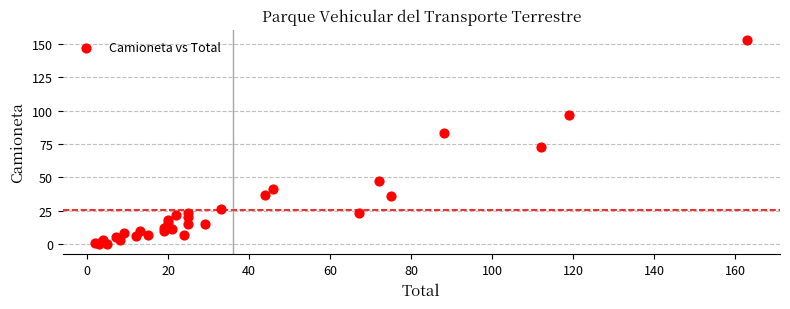

What Y value in the scatter plot is closest to 76?

73